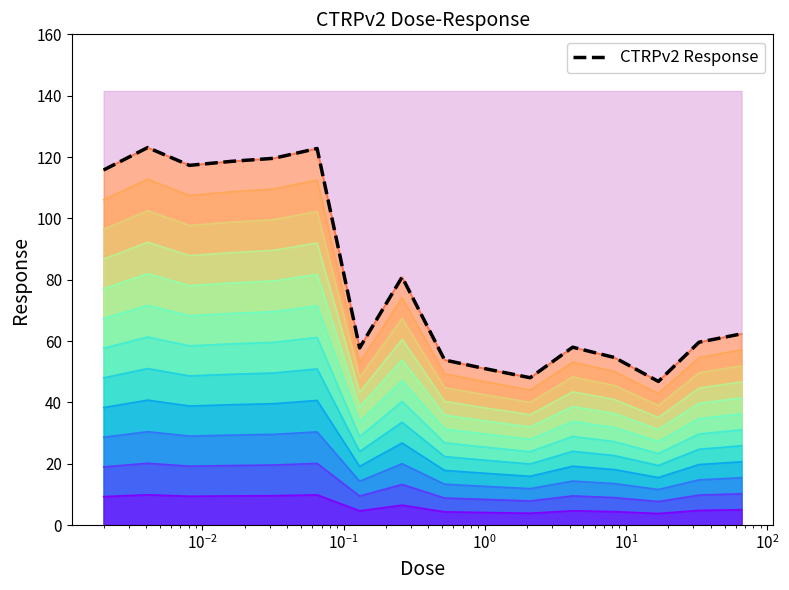

The value at $\mathdefault{10^{2}}$ is 93.6. True or false?

False